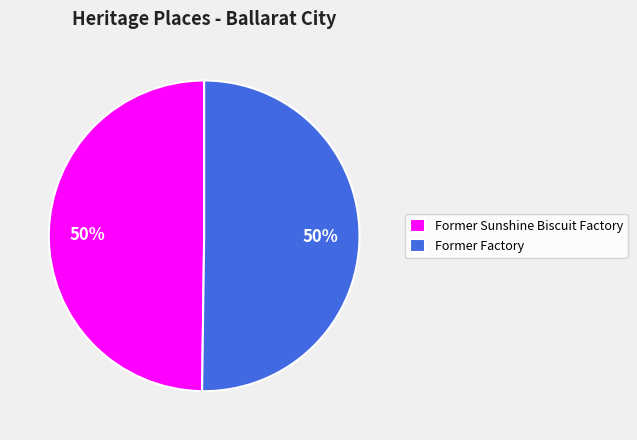

What is the ratio of the value at Former Sunshine Biscuit Factory to the value at Former Factory?

1.0